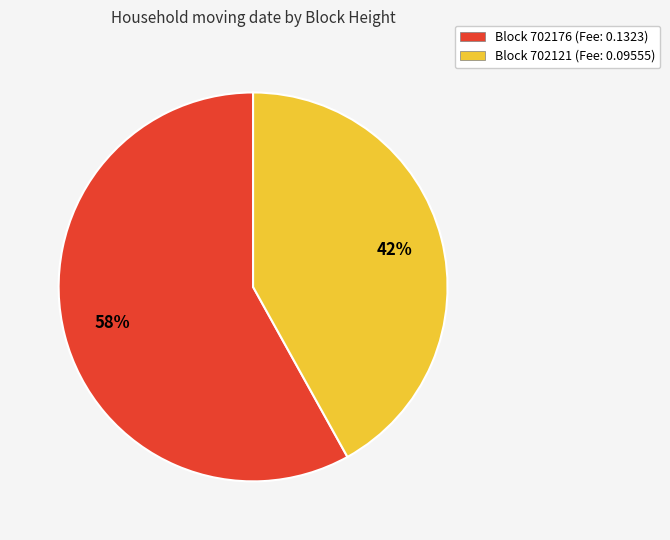

The Block 702121 (Fee: 0.09555) slice represents 54% of the pie. True or false?

False